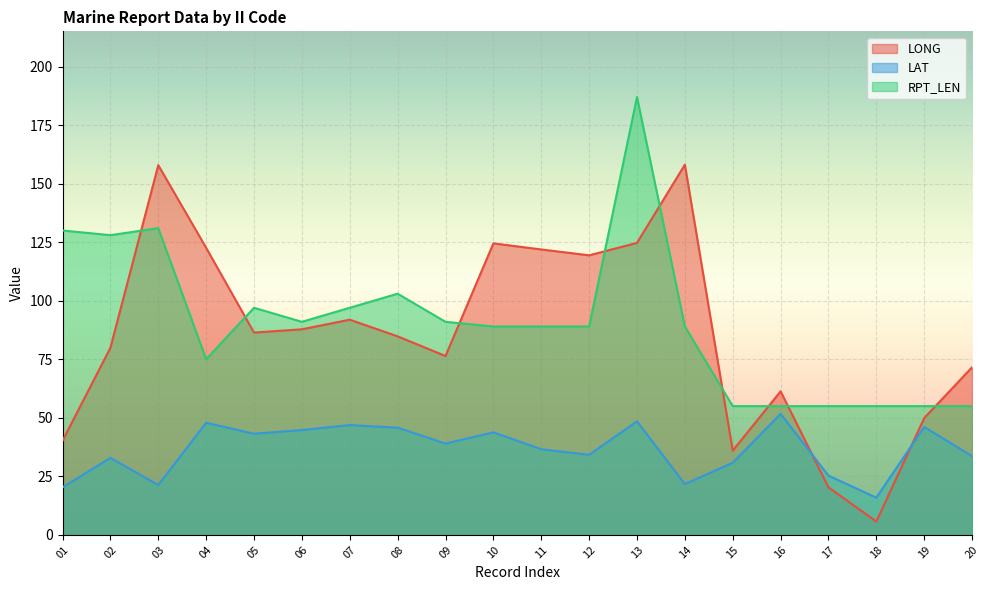

Reading right to left, transcribe all the data shown in this chart.

LONG: 20=71.6	19=49.9	18=5.7	17=20.3	16=61.3	15=36.0	14=158.1	13=124.7	12=119.4	11=121.9	10=124.5	09=76.4	08=84.8	07=91.9	06=87.8	05=86.4	04=122.6	03=157.9	02=79.9	01=40.2
LAT: 20=33.6	19=46.1	18=15.9	17=25.3	16=51.7	15=30.8	14=21.7	13=48.5	12=34.2	11=36.6	10=43.8	09=39.0	08=45.8	07=46.9	06=44.8	05=43.2	04=47.9	03=21.3	02=32.9	01=20.3
RPT_LEN: 20=55.0	19=55.0	18=55.0	17=55.0	16=55.0	15=55.0	14=89.0	13=187.0	12=89.0	11=89.0	10=89.0	09=91.0	08=103.0	07=97.0	06=91.0	05=97.0	04=75.0	03=131.0	02=128.0	01=130.0